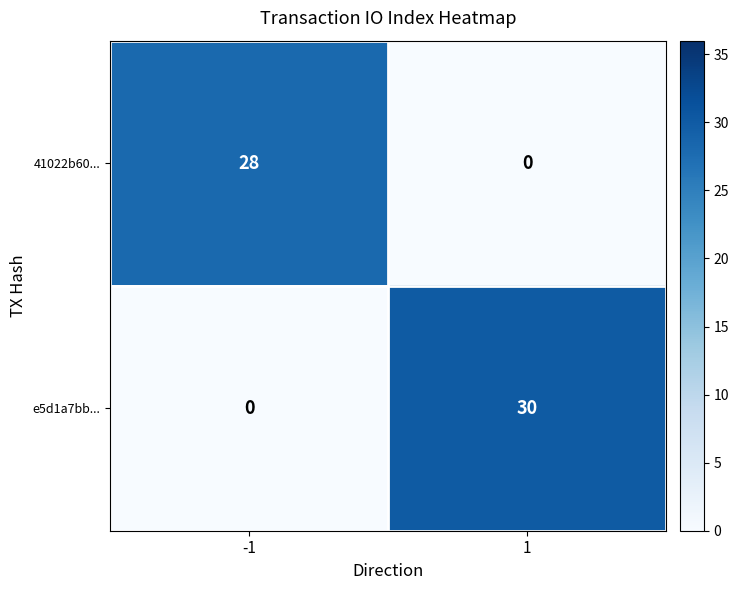

Is it true that e5d1a7bb... equals -13 at -1?

False